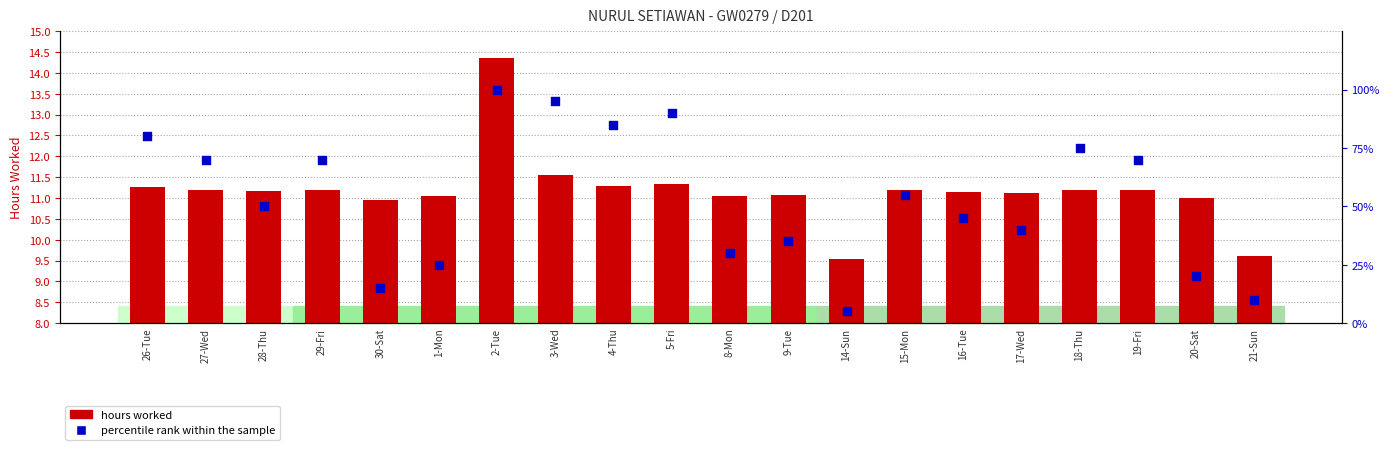

Which series has the widest spread of Y values?

percentile rank within the sample